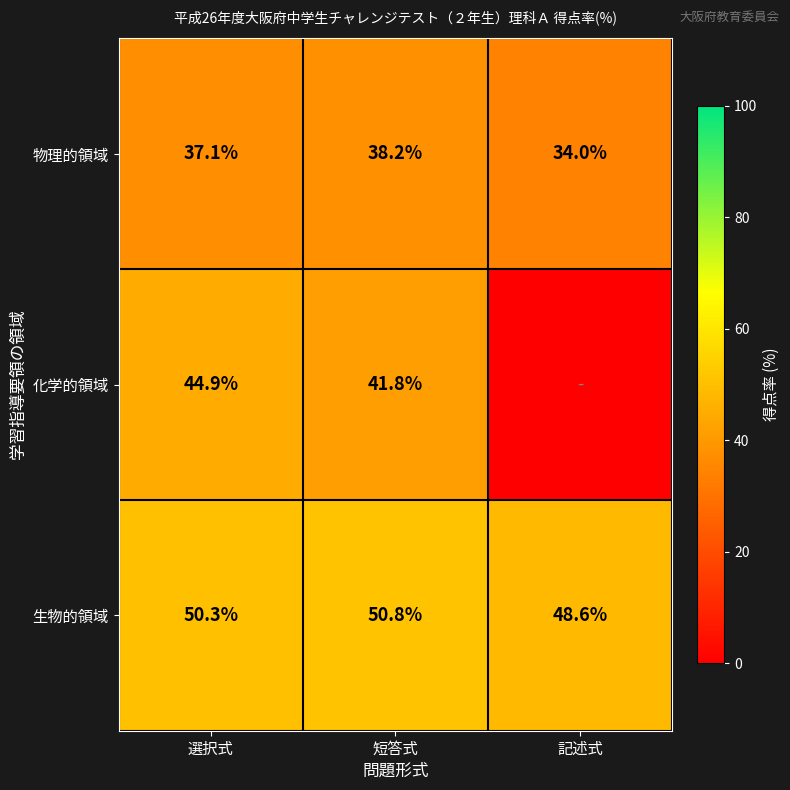

What is the approximate value of 物理的領域 at 記述式?

34.0